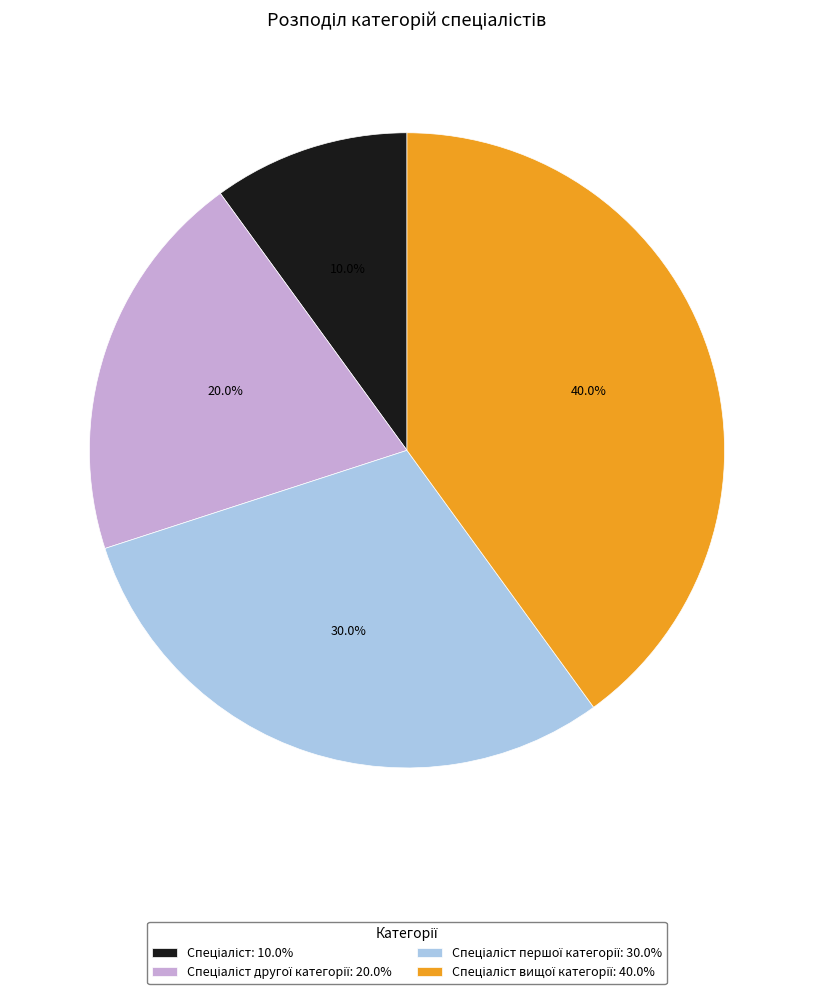

Does any single category account for the majority?

No